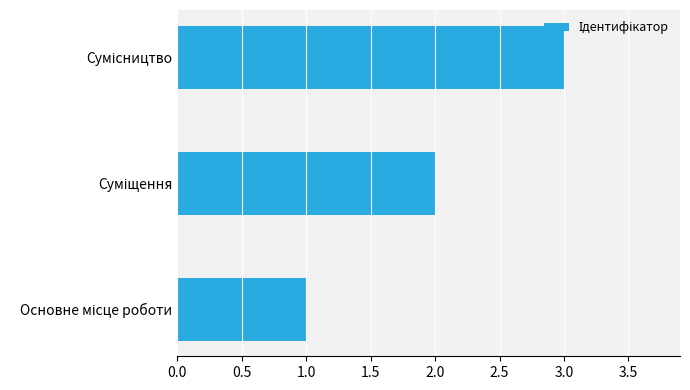

What is the sum of all values?

6